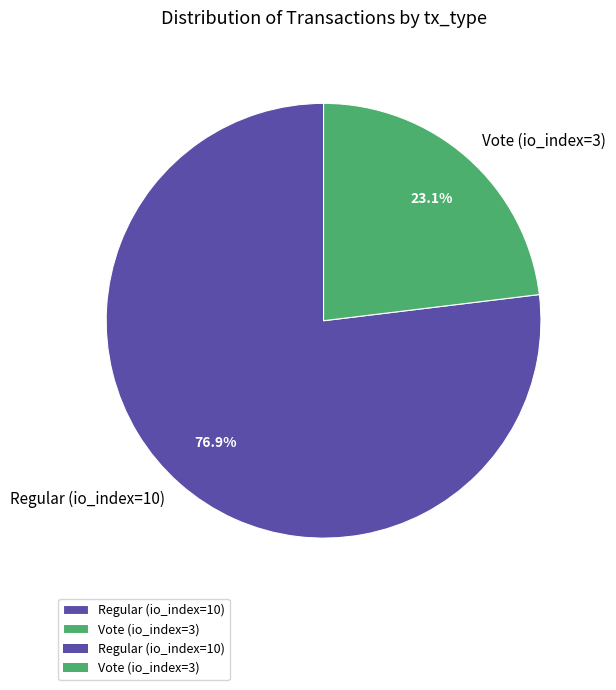

Approximately how many times larger is the value at Regular (io_index=10) compared to Vote (io_index=3)?

3.3